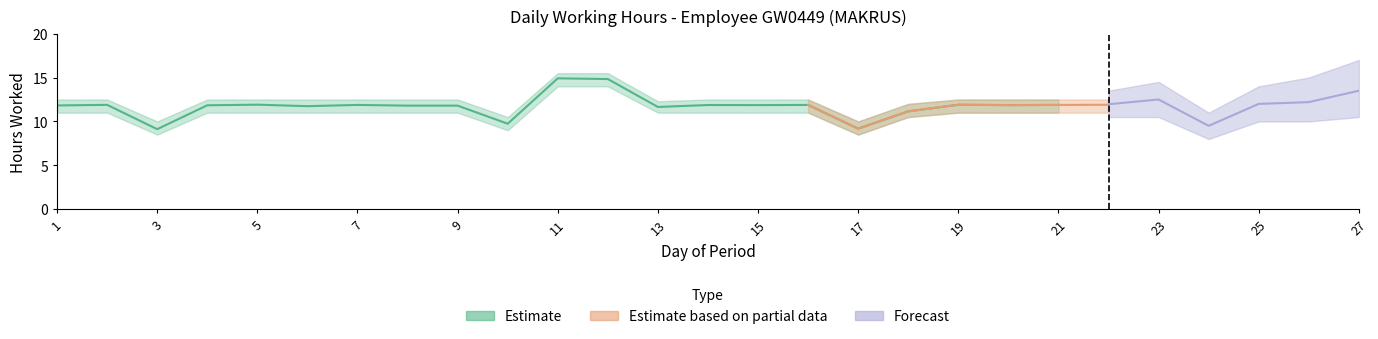

At how many categories does at least one series exceed 7?

27